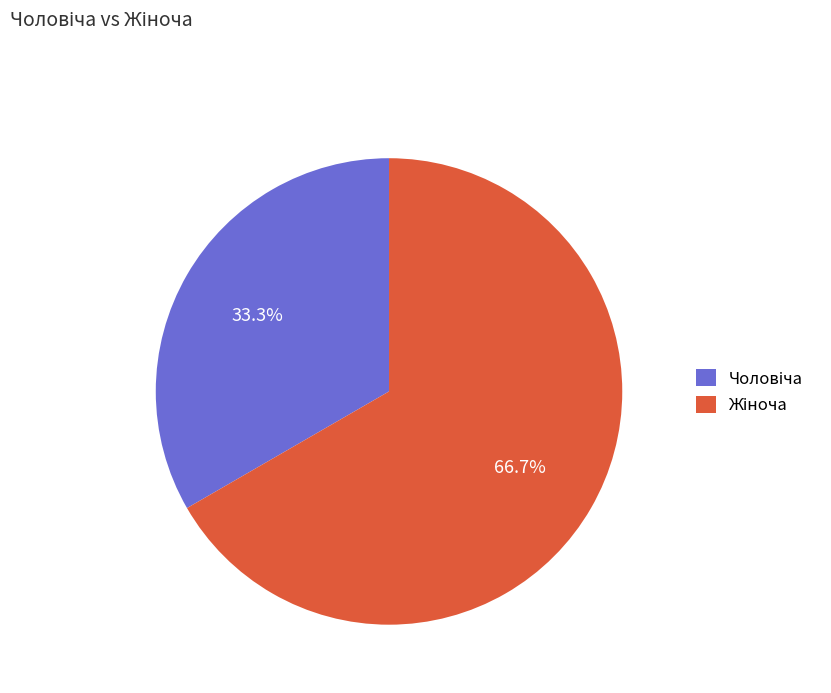

Does any single category account for the majority?

Yes